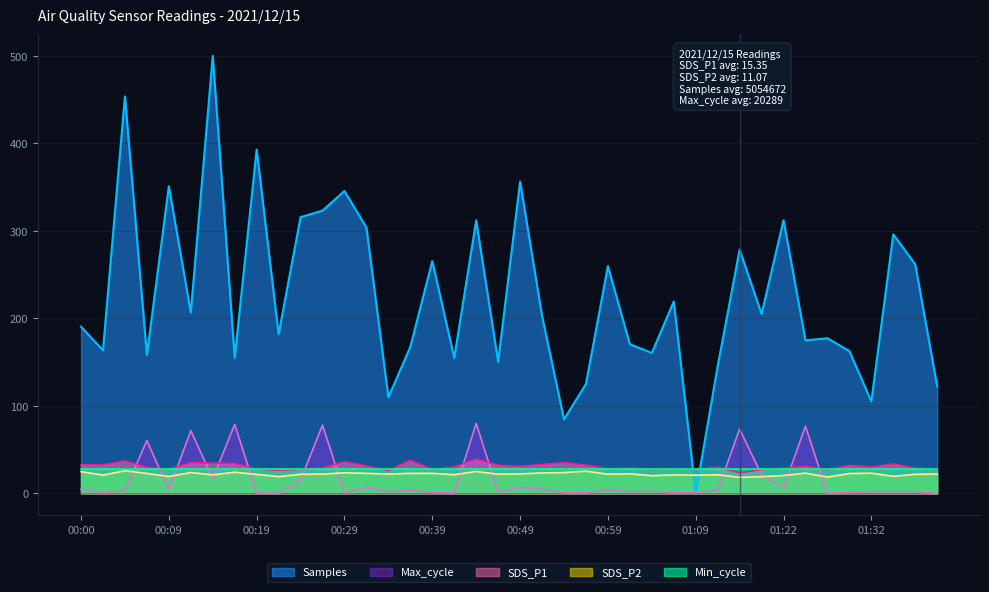

The value of Max_cycle at 01:01 is 1.8. True or false?

True